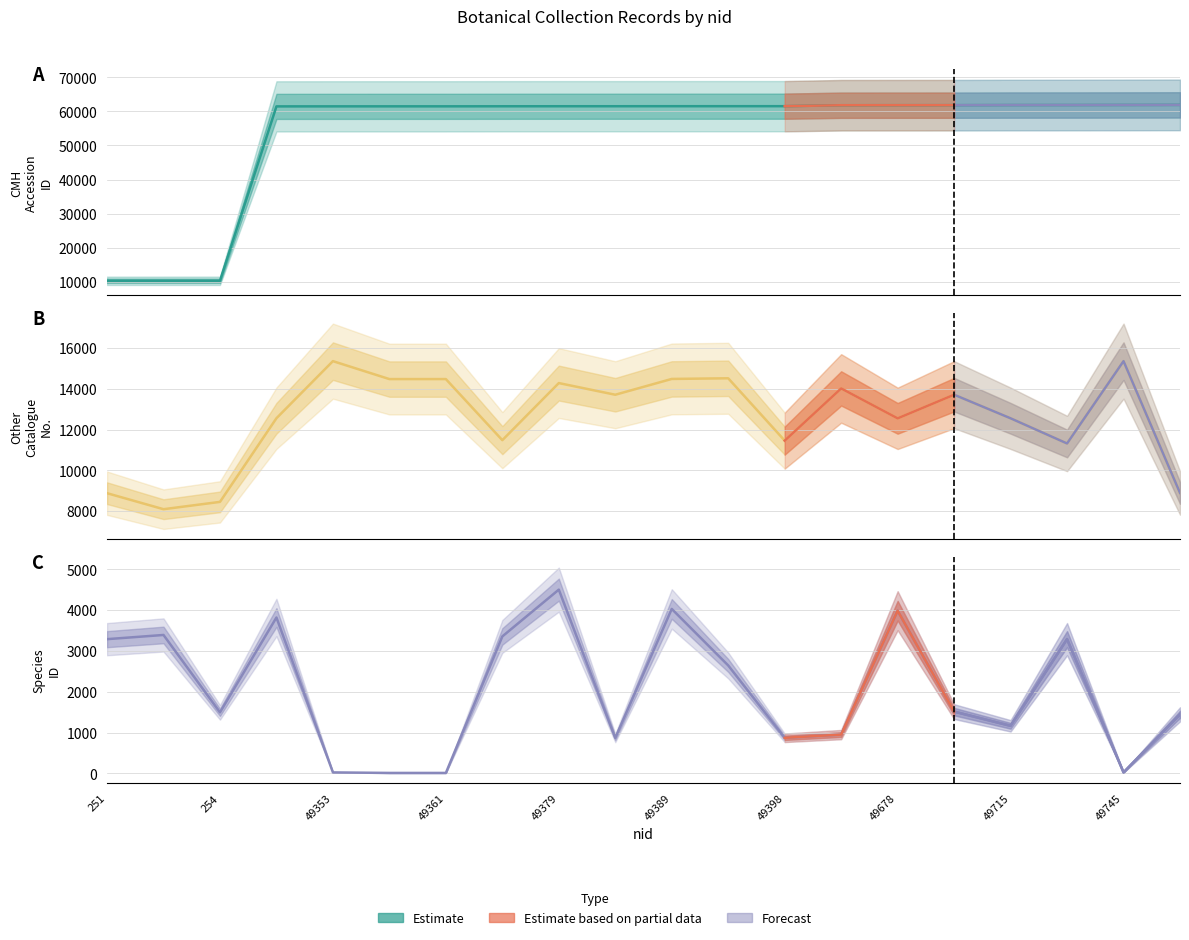

The value of Other Catalogue No. at 49715 is 20741. True or false?

False